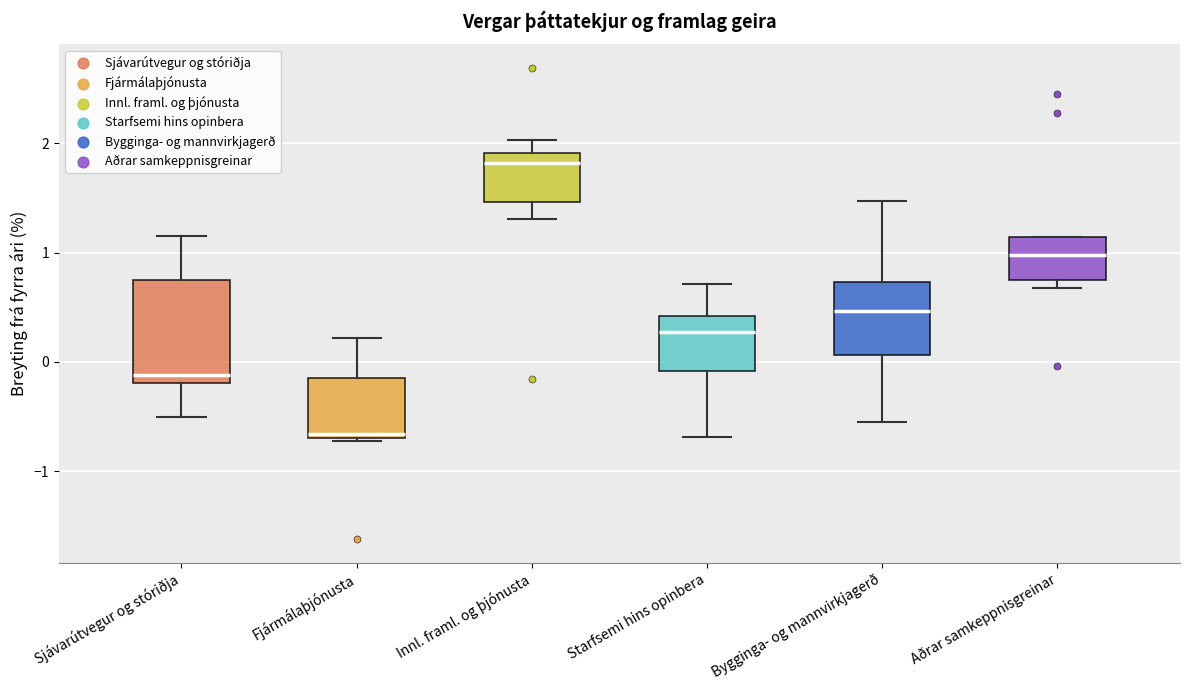

Which box is the tallest, from its lower edge to its upper edge?

Sjávarútvegur og stóriðja